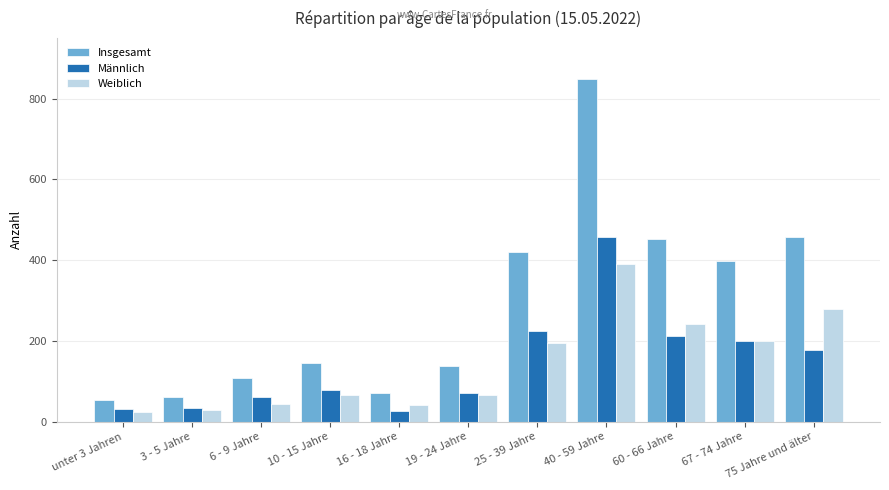

At which label does Männlich reach its peak?

40 - 59 Jahre